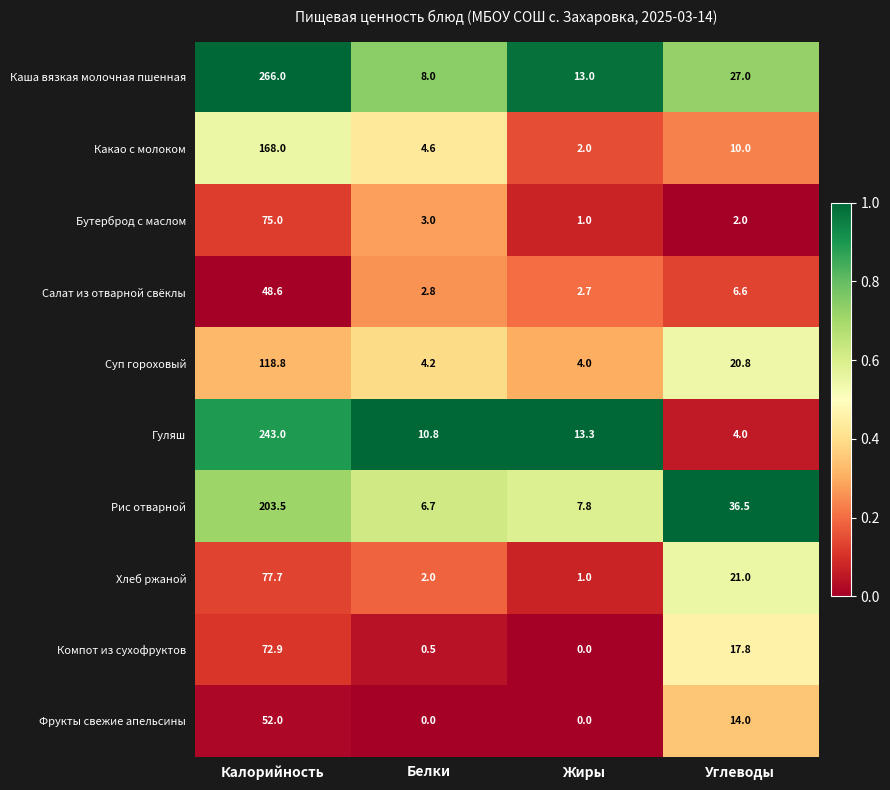

What is the sum of the Фрукты свежие апельсины values at Калорийность and Жиры?

52.0